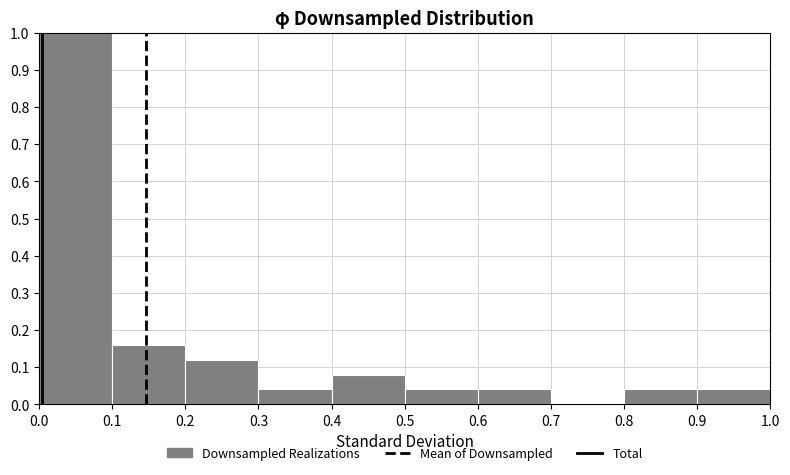

Reading left to right, transcribe this chart: for each bar, give the range it covers on the x-axis and its height. The values are not printed on the chart, so give them approximately, as read against the axis.

0.0 to 0.1: 1.00
0.1 to 0.2: 0.16
0.2 to 0.3: 0.12
0.3 to 0.4: 0.04
0.4 to 0.5: 0.08
0.5 to 0.6: 0.04
0.6 to 0.7: 0.04
0.7 to 0.8: 0
0.8 to 0.9: 0.04
0.9 to 1.0: 0.04